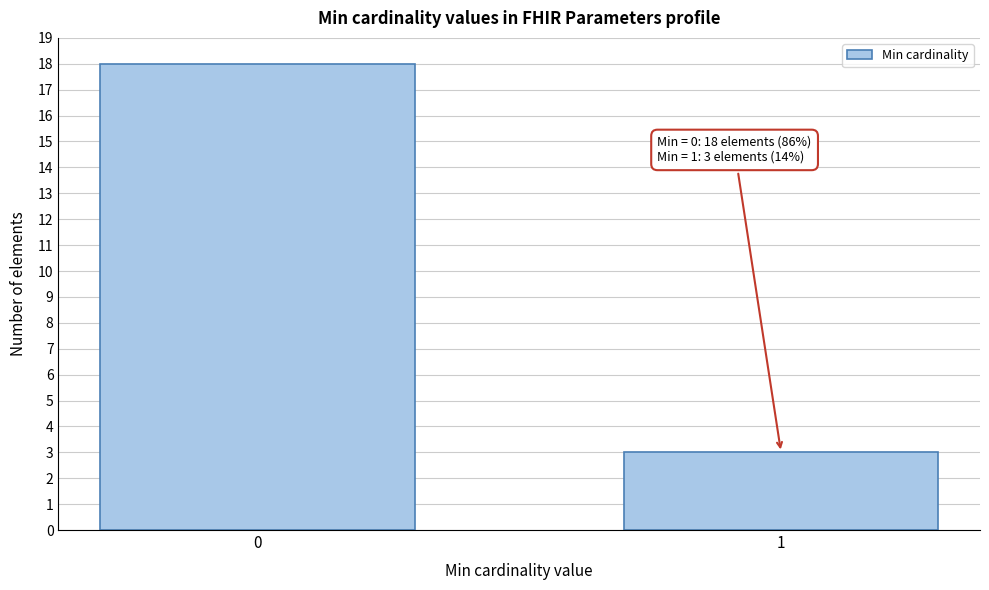

Reading right to left, transcribe all the data shown in this chart.

1=3	0=18